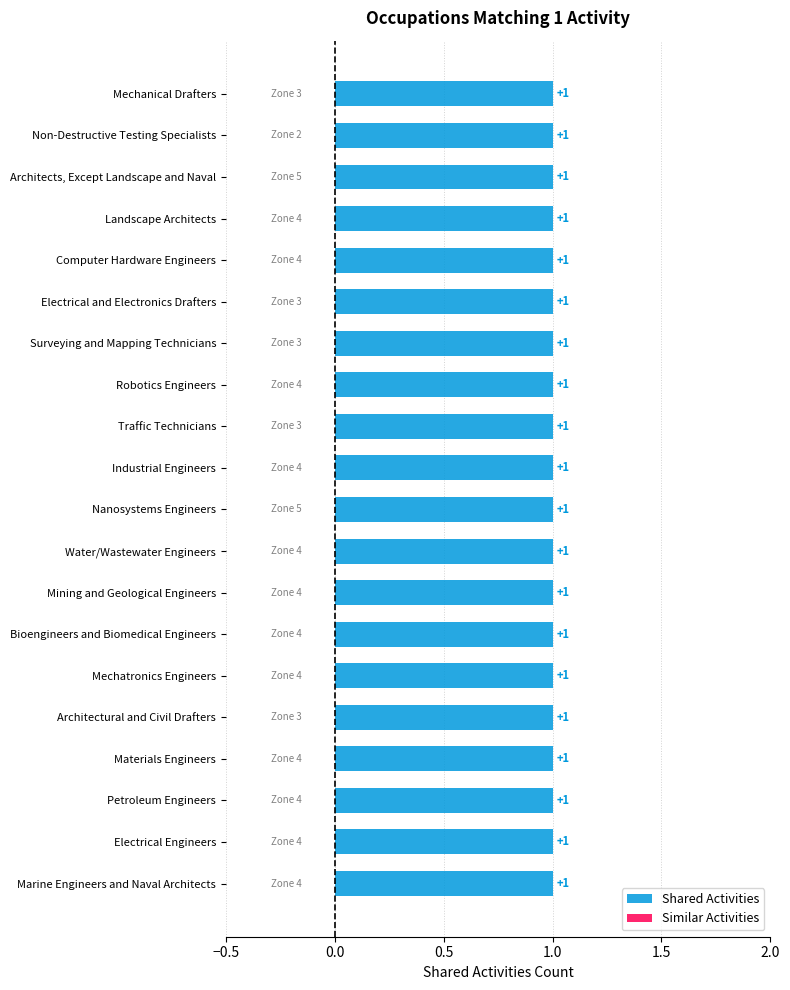

Reading left to right, transcribe all the data shown in this chart.

Shared Activities: Mechanical Drafters=1	Non-Destructive Testing Specialists=1	Architects, Except Landscape and Naval=1	Landscape Architects=1	Computer Hardware Engineers=1	Electrical and Electronics Drafters=1	Surveying and Mapping Technicians=1	Robotics Engineers=1	Traffic Technicians=1	Industrial Engineers=1	Nanosystems Engineers=1	Water/Wastewater Engineers=1	Mining and Geological Engineers=1	Bioengineers and Biomedical Engineers=1	Mechatronics Engineers=1	Architectural and Civil Drafters=1	Materials Engineers=1	Petroleum Engineers=1	Electrical Engineers=1	Marine Engineers and Naval Architects=1
Similar Activities: Mechanical Drafters=0	Non-Destructive Testing Specialists=0	Architects, Except Landscape and Naval=0	Landscape Architects=0	Computer Hardware Engineers=0	Electrical and Electronics Drafters=0	Surveying and Mapping Technicians=0	Robotics Engineers=0	Traffic Technicians=0	Industrial Engineers=0	Nanosystems Engineers=0	Water/Wastewater Engineers=0	Mining and Geological Engineers=0	Bioengineers and Biomedical Engineers=0	Mechatronics Engineers=0	Architectural and Civil Drafters=0	Materials Engineers=0	Petroleum Engineers=0	Electrical Engineers=0	Marine Engineers and Naval Architects=0